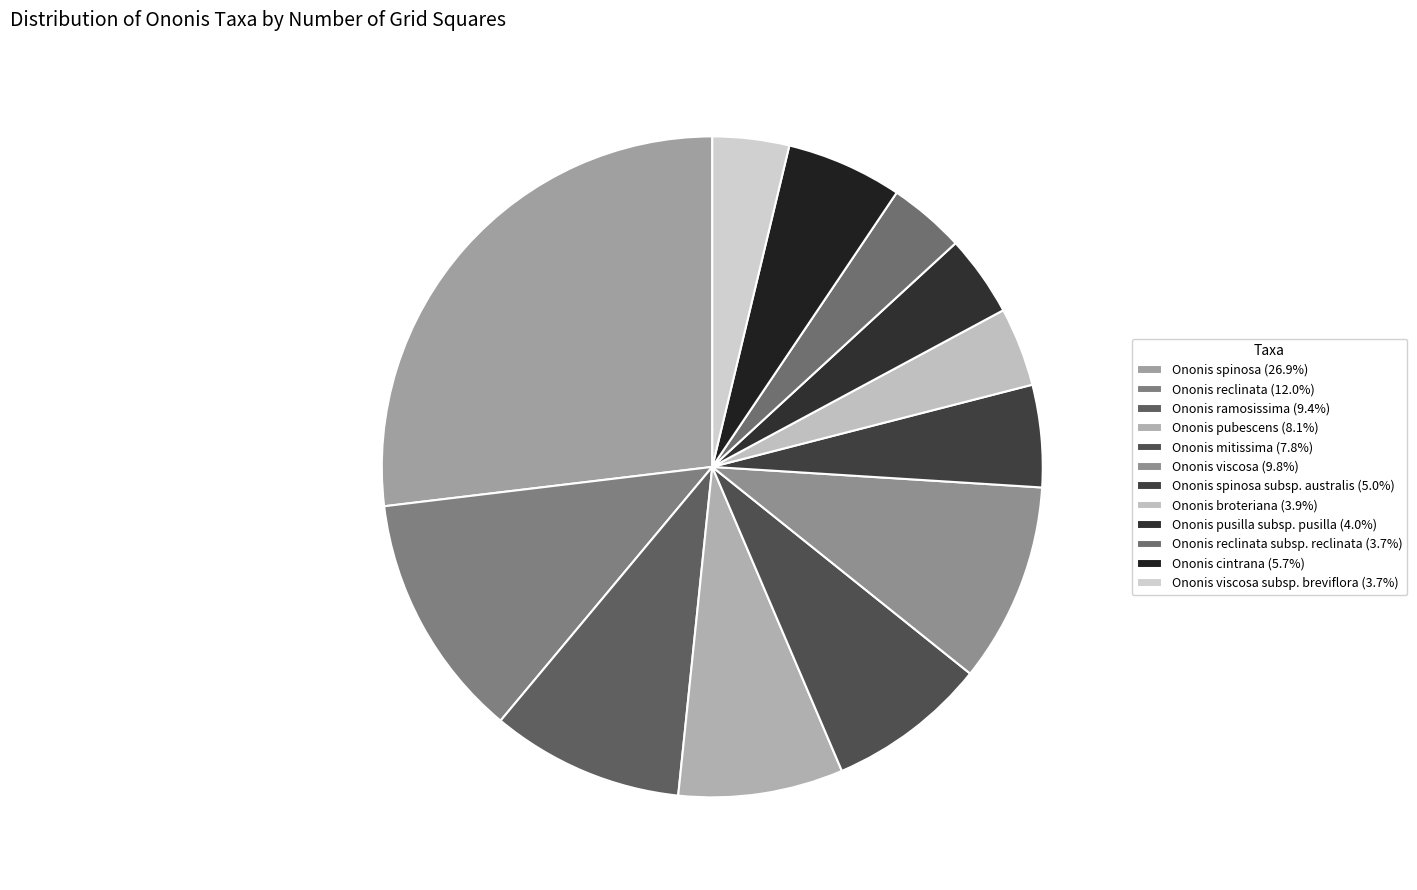

Which slice is the smallest?

Ononis reclinata subsp. reclinata